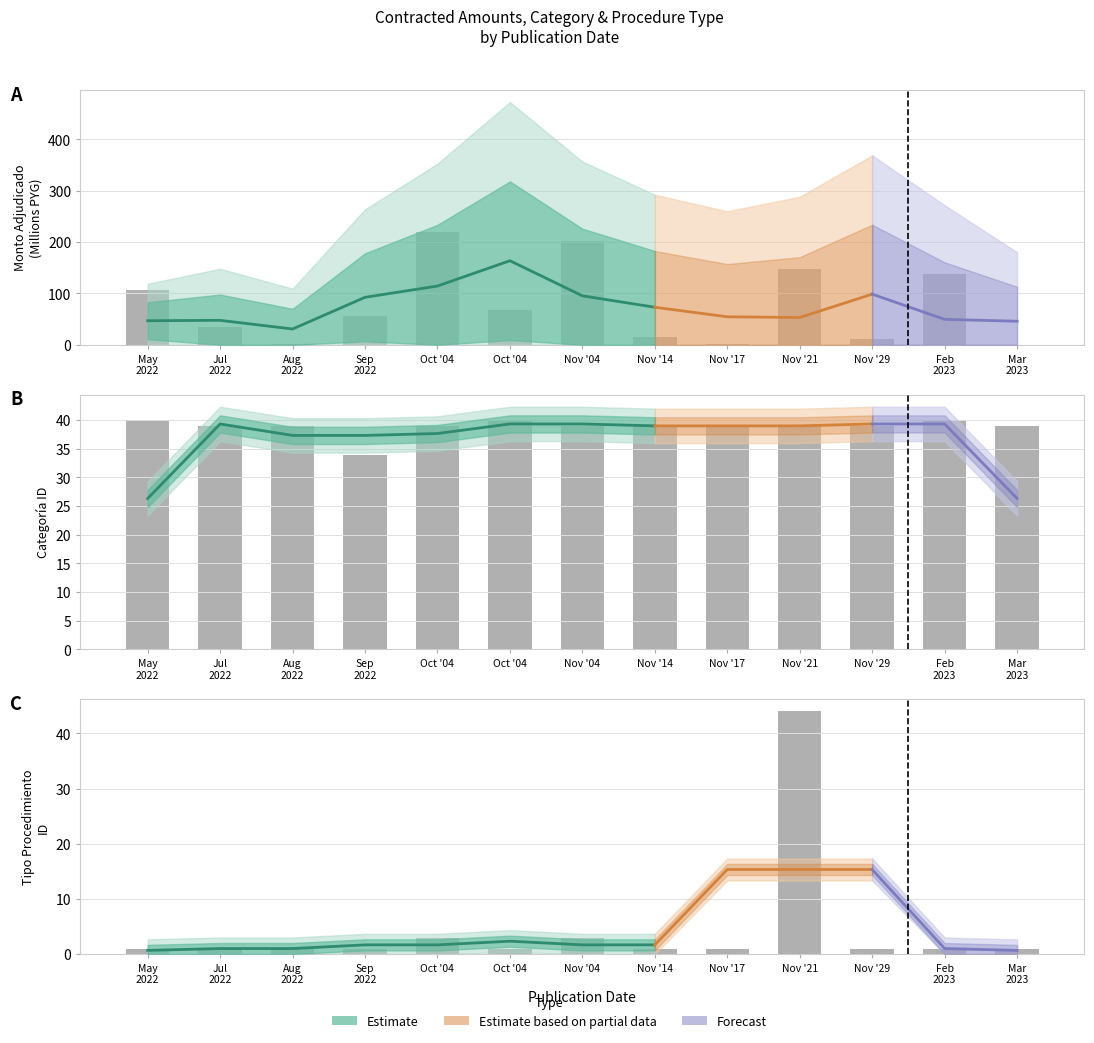

Is it true that monto_adjudicado equals 203.0 at Nov '04?

True